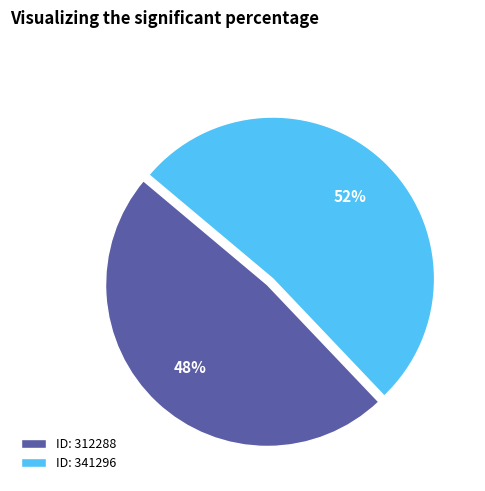

Do ID: 341296 and ID: 312288 together represent more than half of the pie?

Yes